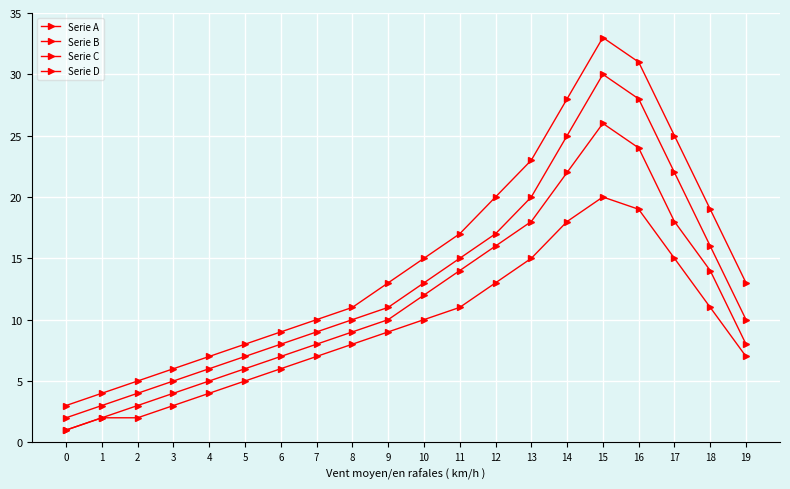

True or false: Serie C and Serie B cross at least once.

False